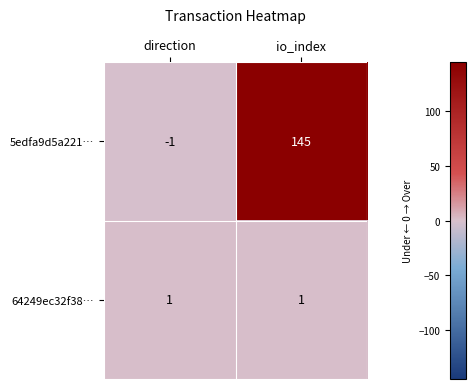

Reading right to left, what are all the values shown in this chart?

5edfa9d5a221…: io_index=145	direction=-1
64249ec32f38…: io_index=1	direction=1